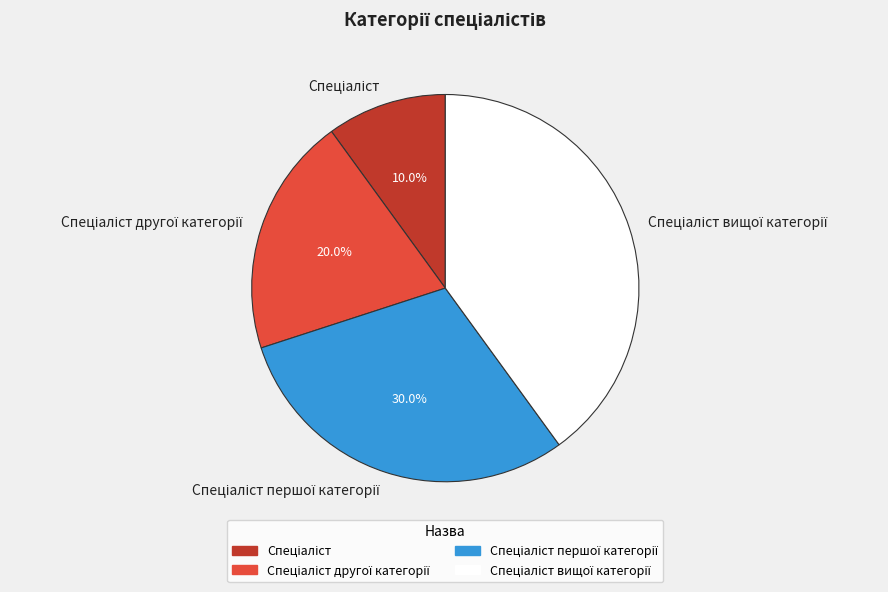

Is there a majority slice in this chart?

No